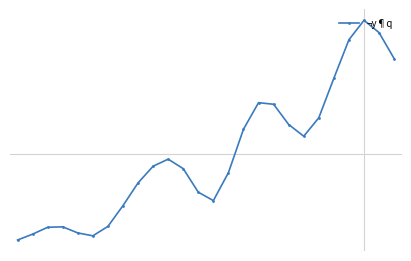

Is this an area chart (filled region under the line)?

No